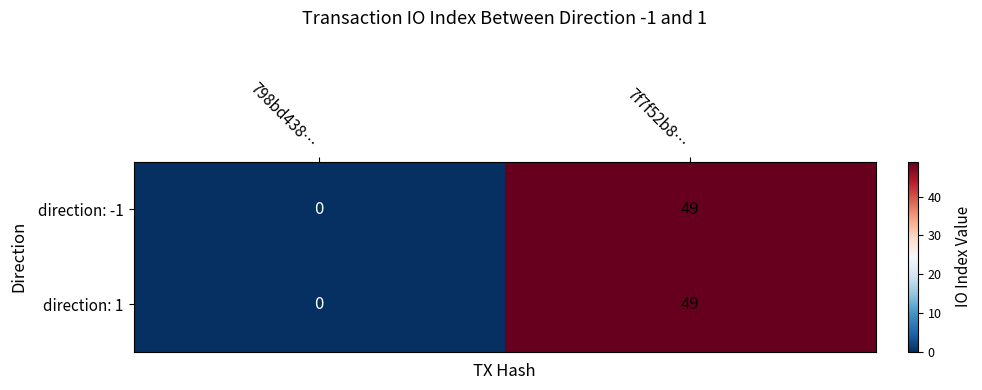

How many categories are shown in the chart?

2